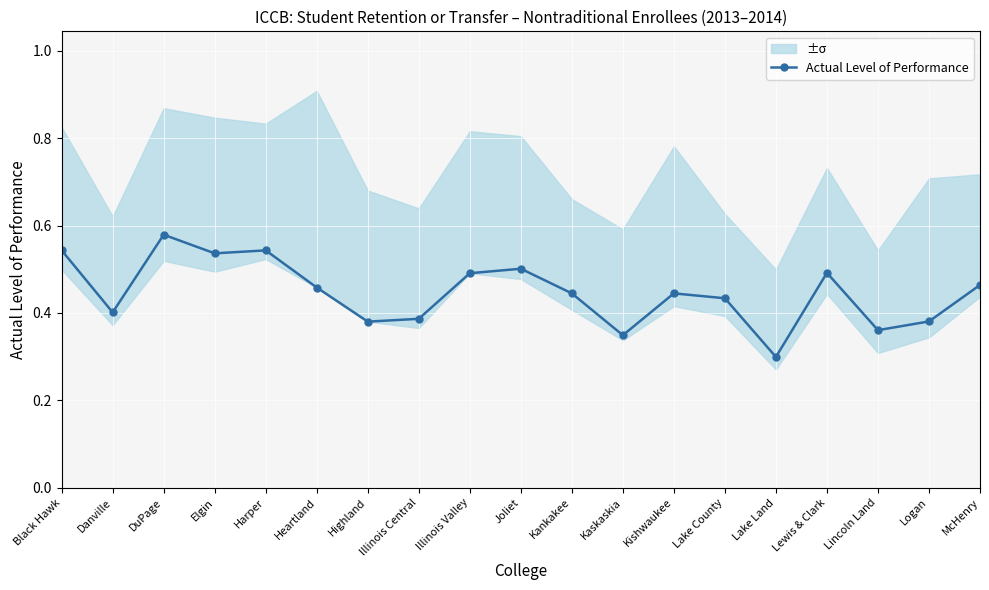

What position from the left is McHenry?

19